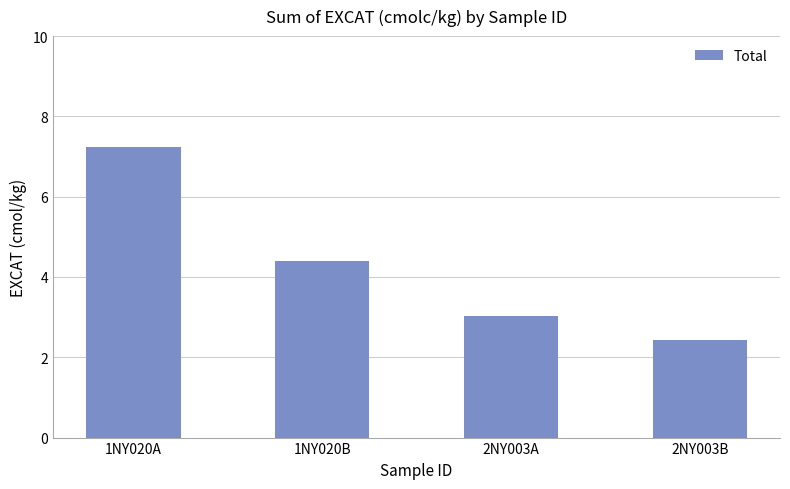

List the labels in order of value, largest first.

1NY020A, 1NY020B, 2NY003A, 2NY003B